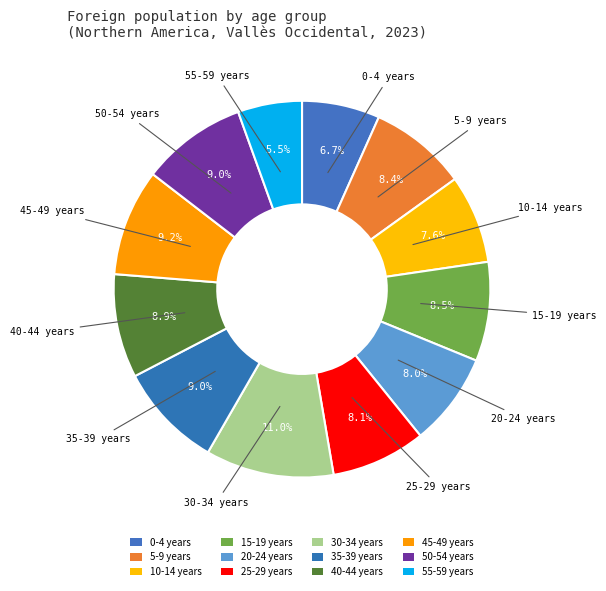

Combined, what portion of the pie is 30-34 years and 0-4 years?

17.7%